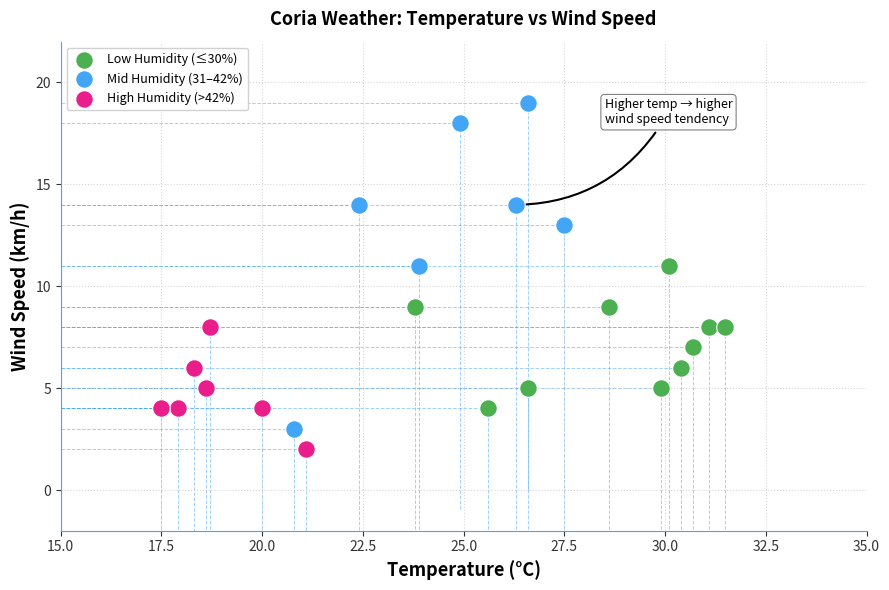

Which series contains the highest Y value?

Mid Humidity (31–42%)